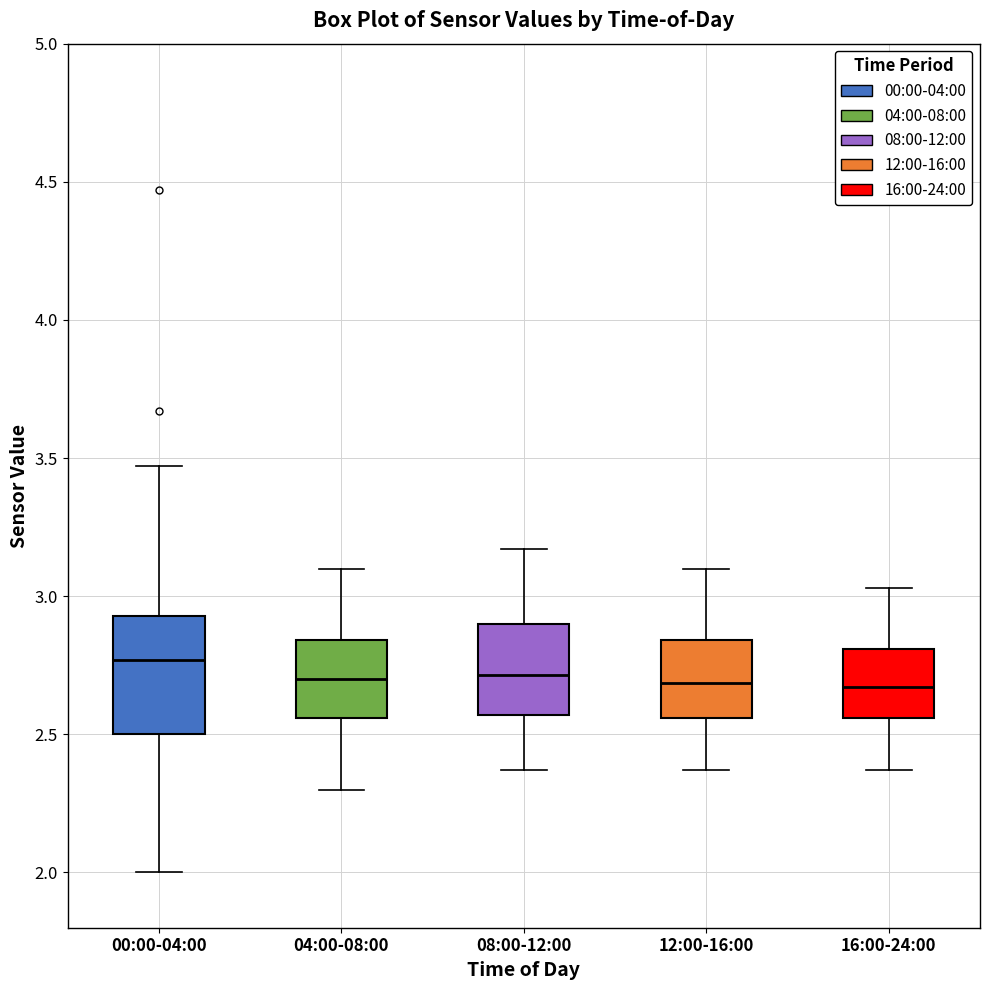

Comparing the boxes themselves (not the whiskers), which one is the tallest?

00:00-04:00